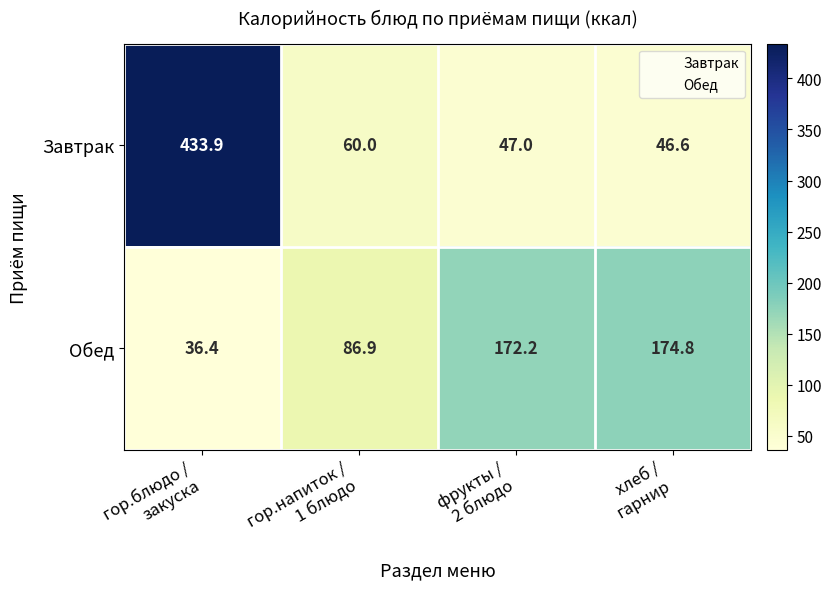

Reading left to right, what are all the values shown in this chart?

Завтрак: 433.9	60.0	47.0	46.6
Обед: 36.4	86.9	172.2	174.8